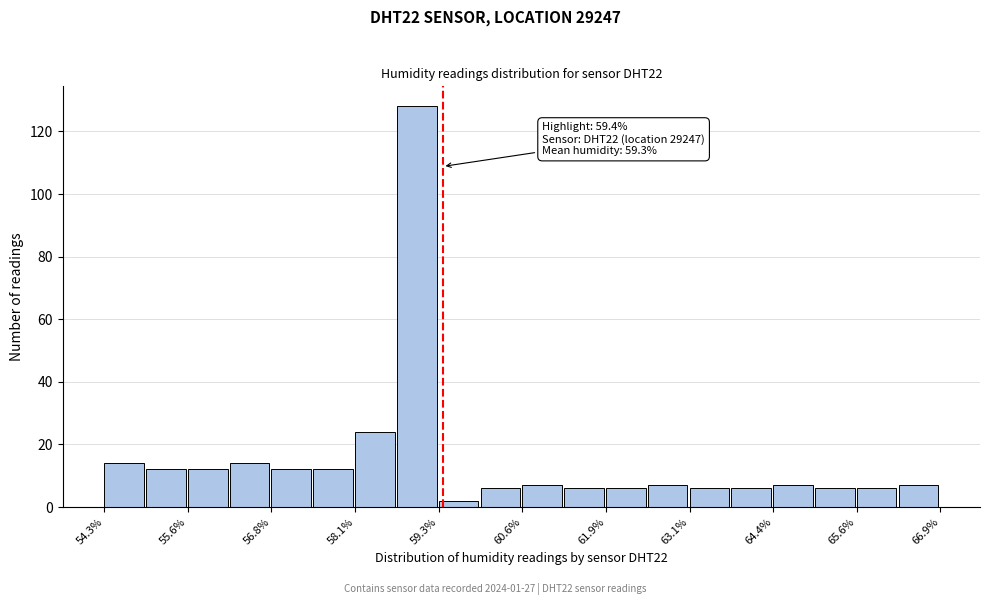

Around what value on the x-axis is the tallest bar? Give the approximate position of its centre, as read against the axis.

59.0